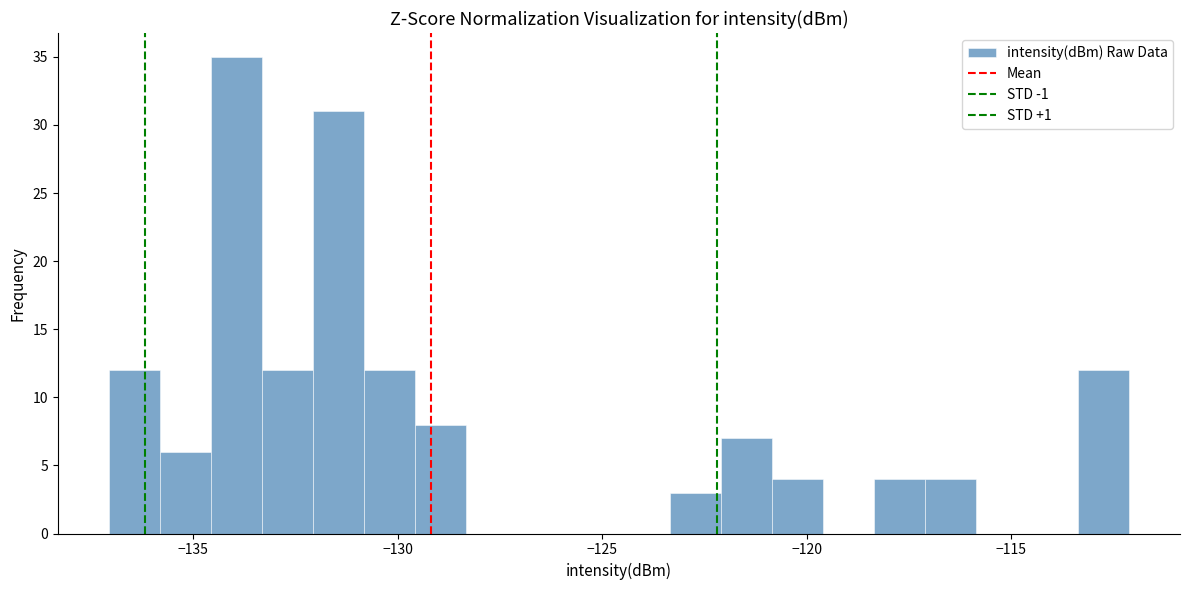

Read against the x-axis, roughly where is the centre of the tallest bar?

-134.0